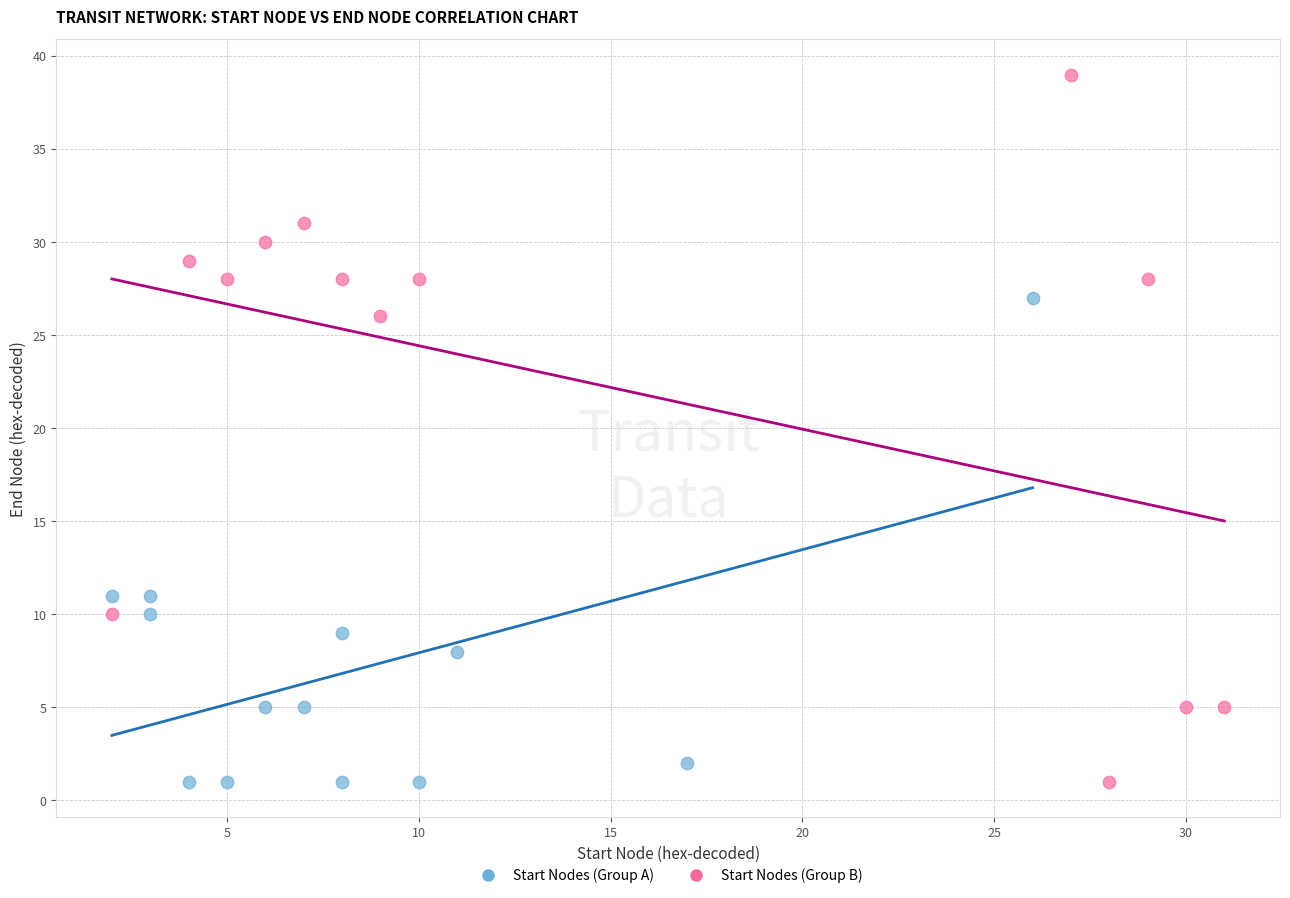

Which series contains the highest Y value?

Start Nodes (Group B)